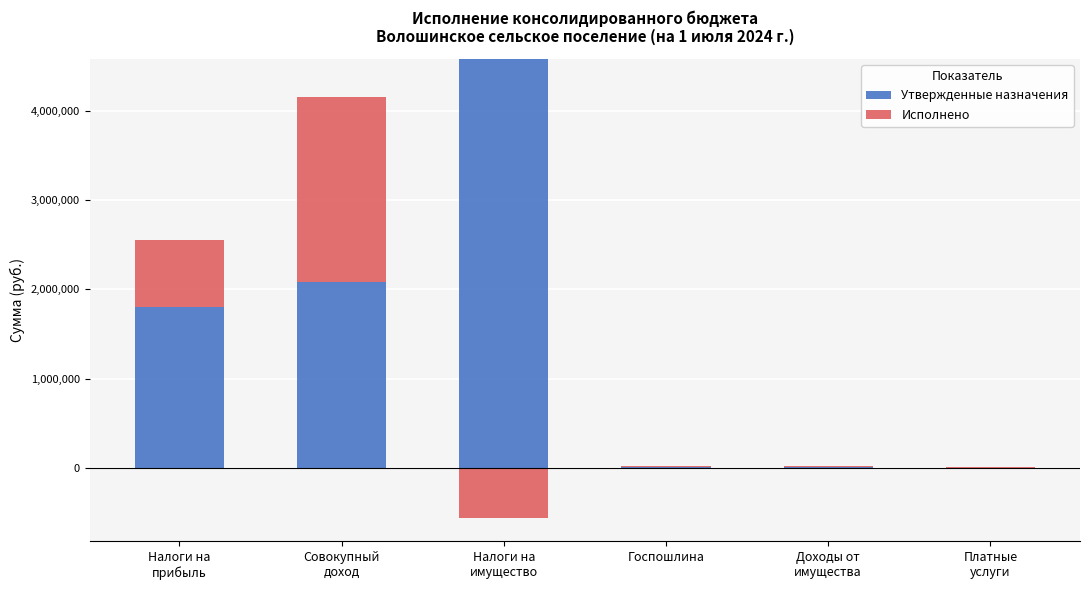

Rank the series by their average value, from lowest to highest.

Исполнено, Утвержденные назначения